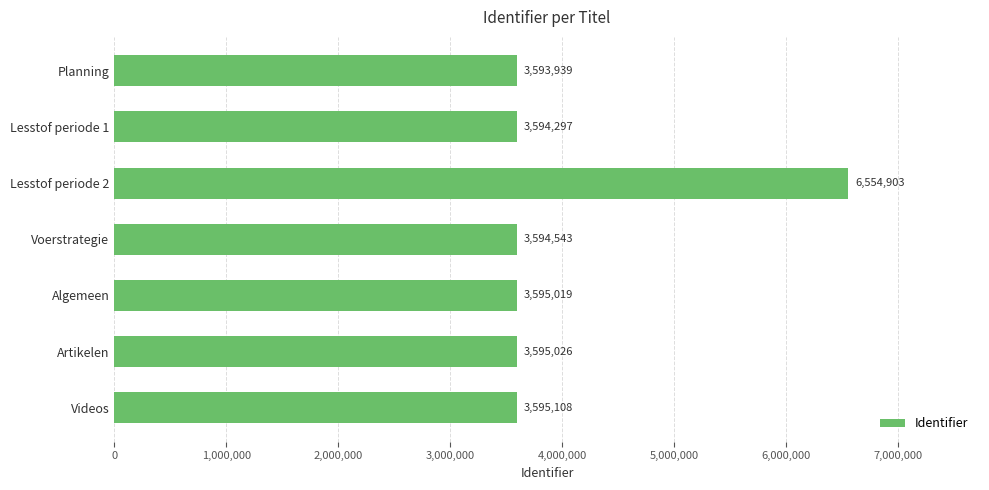

What is the sum of all values?

28122835